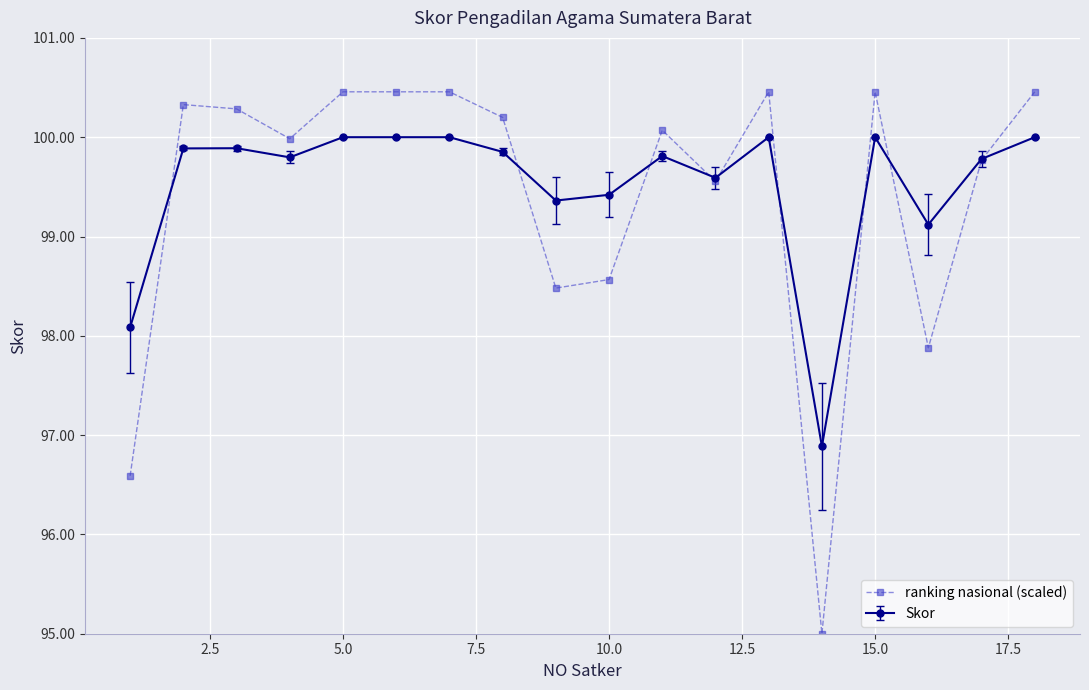

What is the highest value of the ranking nasional (scaled) series?

100.5